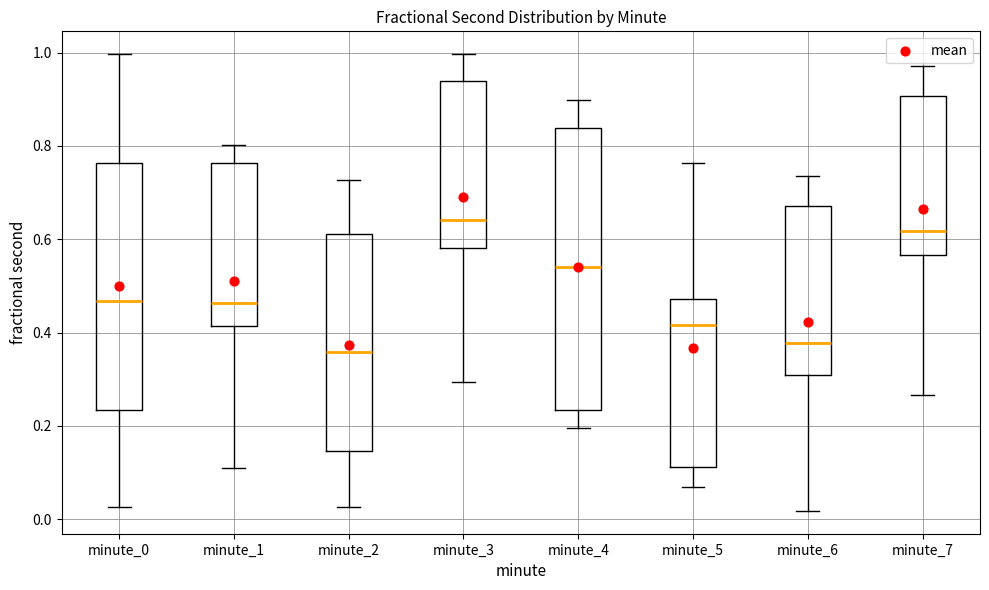

Where is the lower edge of the box for minute_3 on the y-axis? The values are not printed on the chart, so give them approximately, as read against the axis.

0.58